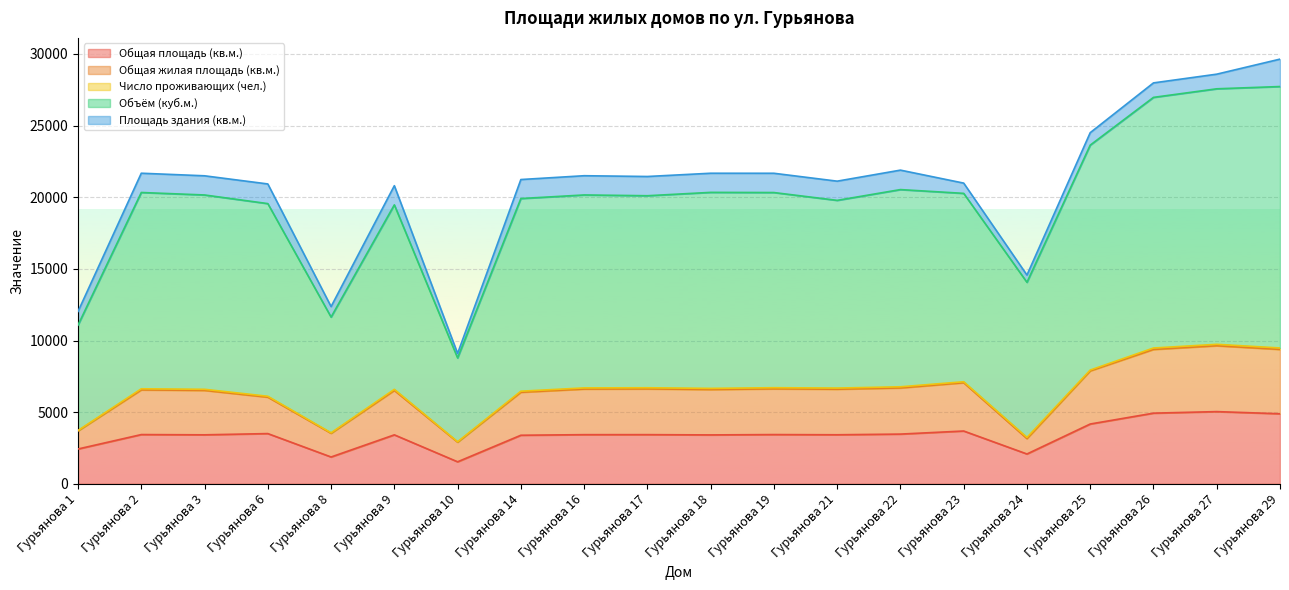

What is the value of the Общая площадь (кв.м.) point at the 7th from the left?

1536.1